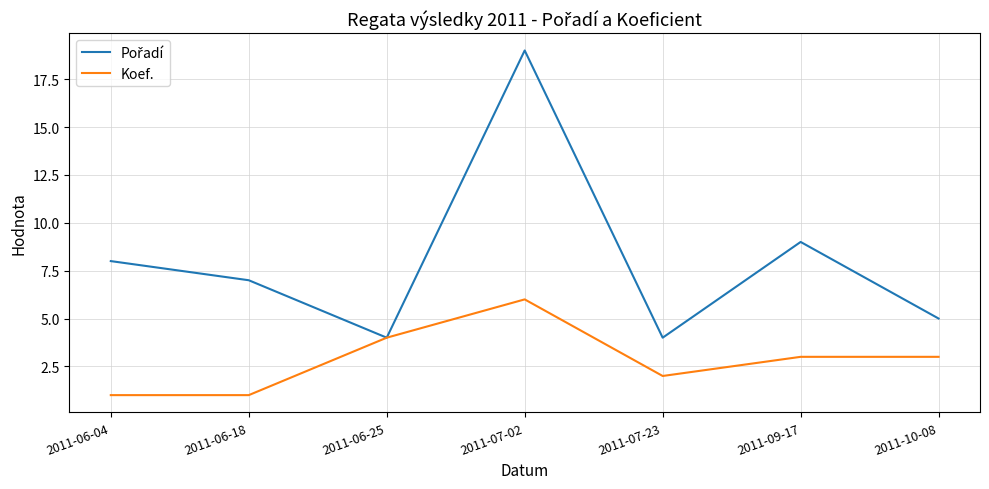

What is the minimum value shown in the chart?

1